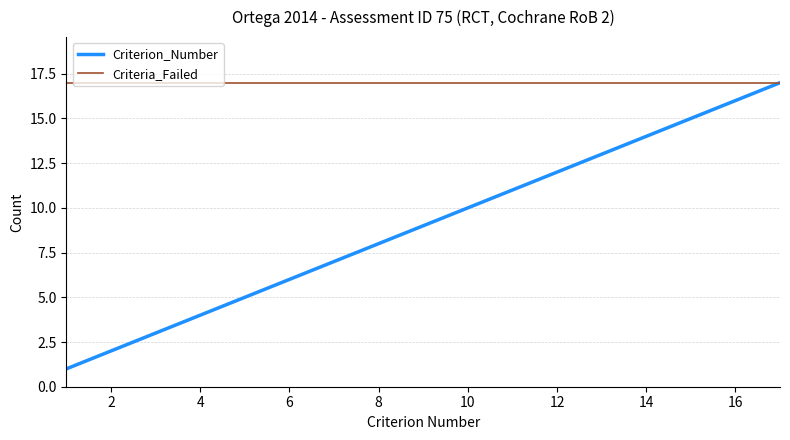

Which series has the largest range (max minus min)?

Criterion_Number